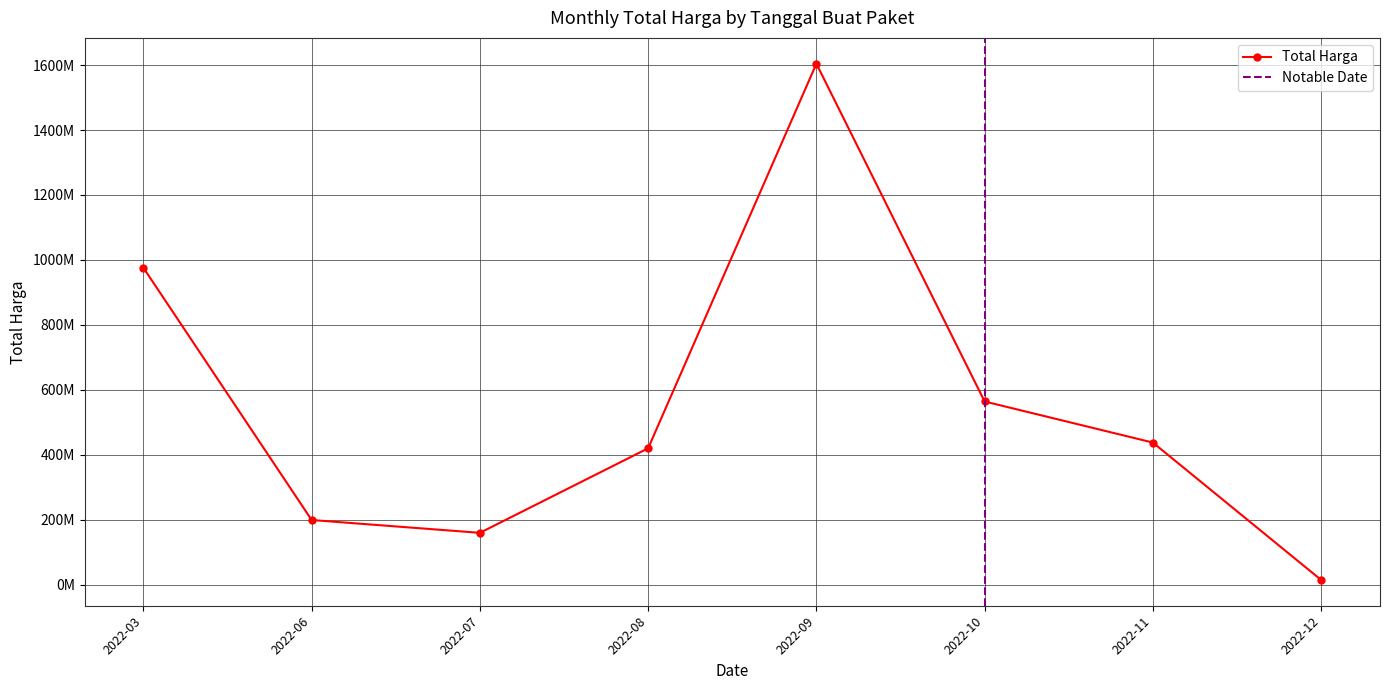

The chart shows a value of 52520414 at 2022-03. True or false?

False